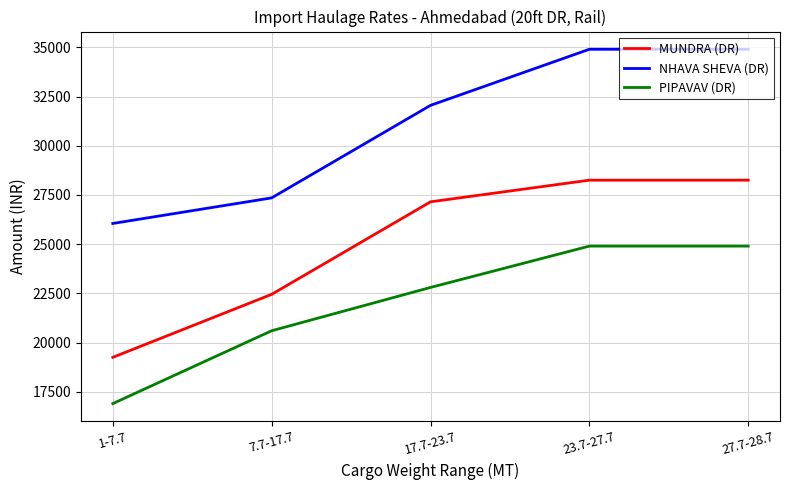

Which series has the widest spread of values?

MUNDRA (DR)